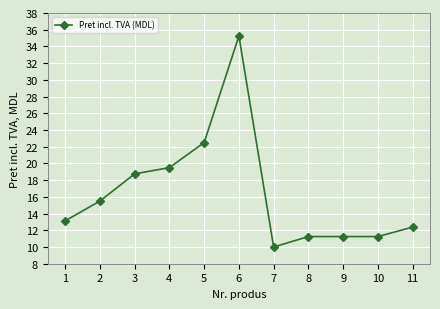

True or false: the data shows 11.2 at 9.

True